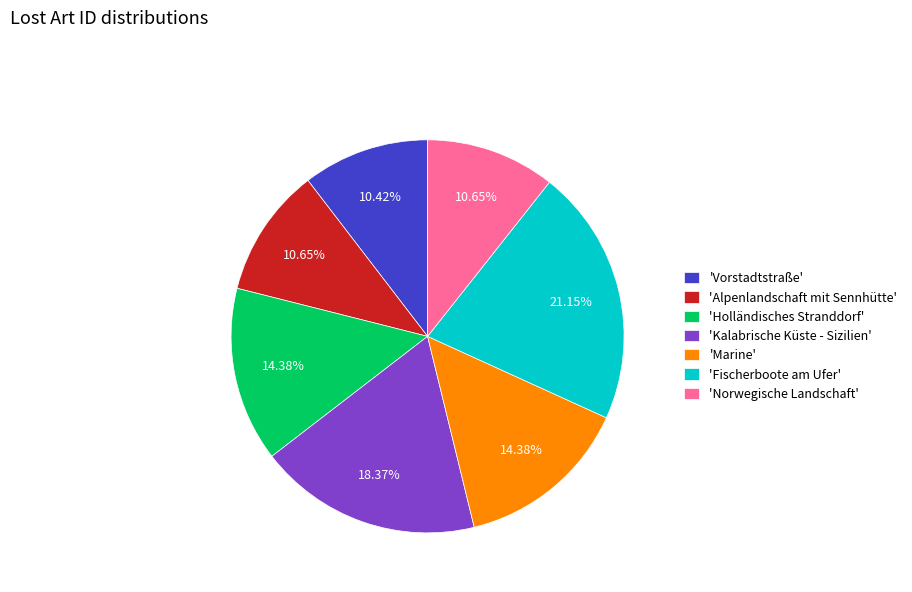

What is the largest slice in the pie chart?

'Fischerboote am Ufer'